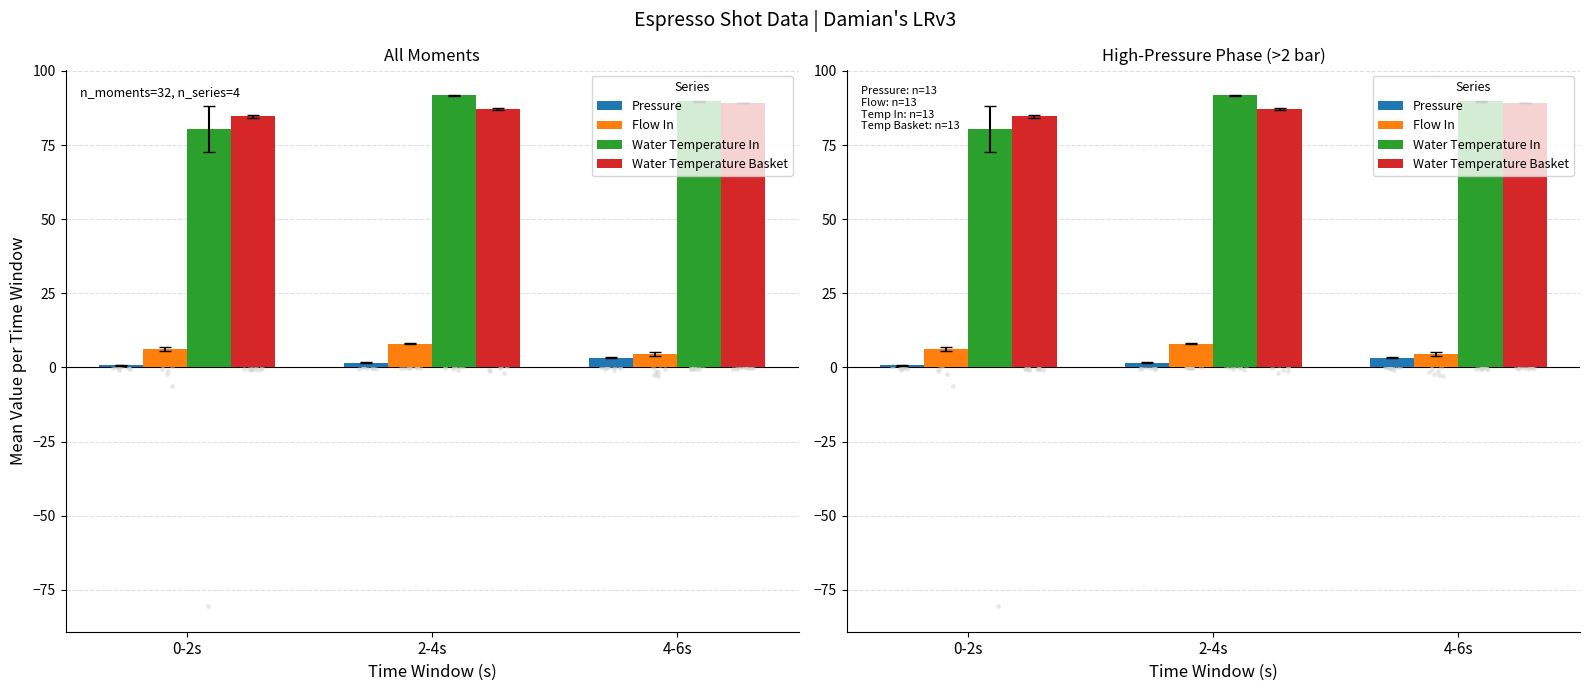

What is the total value across all series at 4-6s?

186.7